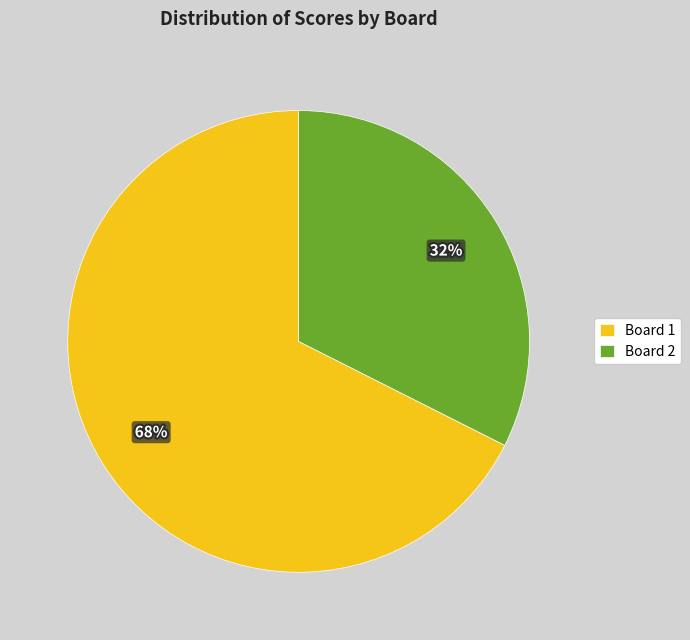

To the nearest percent, what portion does Board 1 represent?

68%